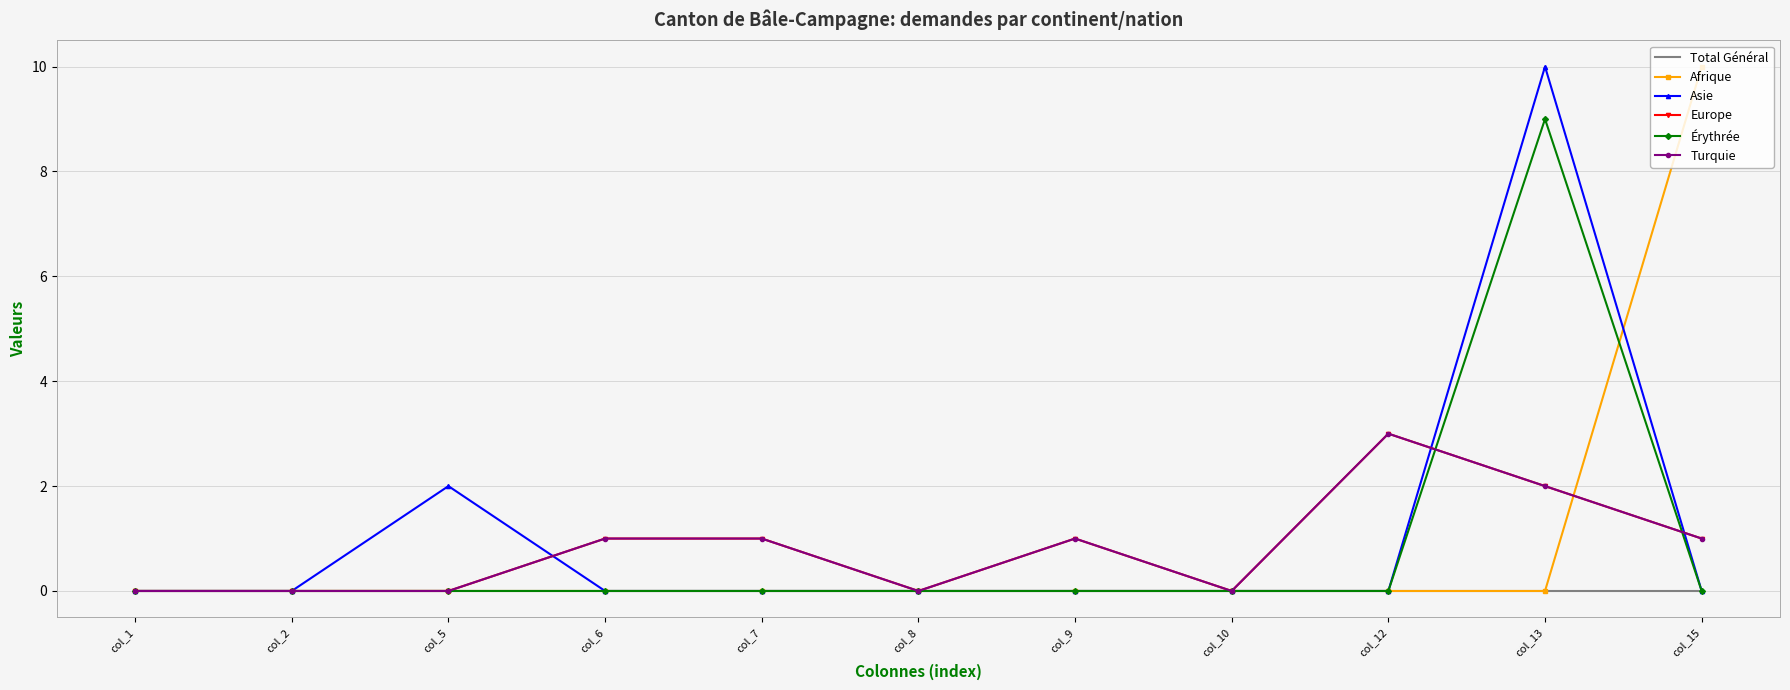

Reading left to right, list all the values displayed in this chart.

Total Général: col_1=0	col_2=0	col_5=0	col_6=0	col_7=0	col_8=0	col_9=0	col_10=0	col_12=0	col_13=0	col_15=0
Afrique: col_1=0	col_2=0	col_5=0	col_6=0	col_7=0	col_8=0	col_9=0	col_10=0	col_12=0	col_13=0	col_15=10
Asie: col_1=0	col_2=0	col_5=2	col_6=0	col_7=0	col_8=0	col_9=0	col_10=0	col_12=0	col_13=10	col_15=0
Europe: col_1=0	col_2=0	col_5=0	col_6=1	col_7=1	col_8=0	col_9=1	col_10=0	col_12=3	col_13=2	col_15=1
Érythrée: col_1=0	col_2=0	col_5=0	col_6=0	col_7=0	col_8=0	col_9=0	col_10=0	col_12=0	col_13=9	col_15=0
Turquie: col_1=0	col_2=0	col_5=0	col_6=1	col_7=1	col_8=0	col_9=1	col_10=0	col_12=3	col_13=2	col_15=1